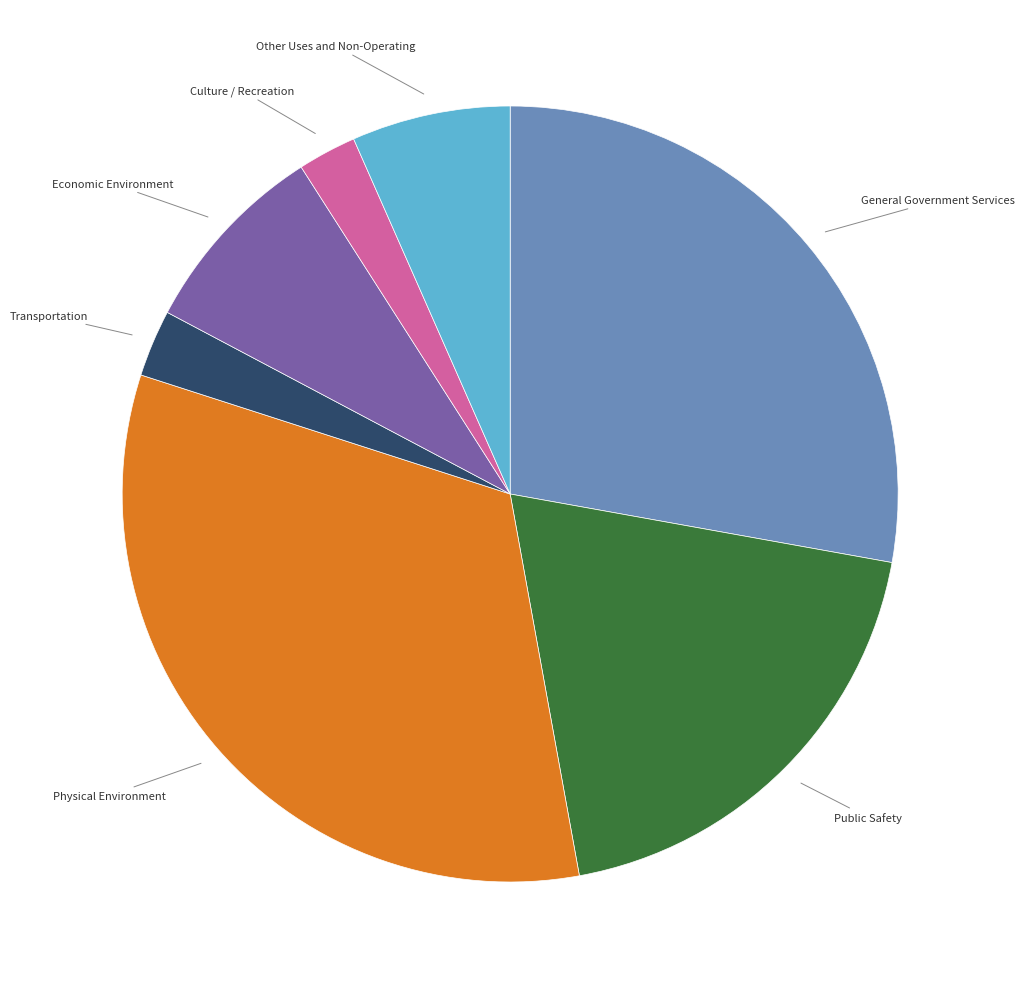

Is there a majority slice in this chart?

No